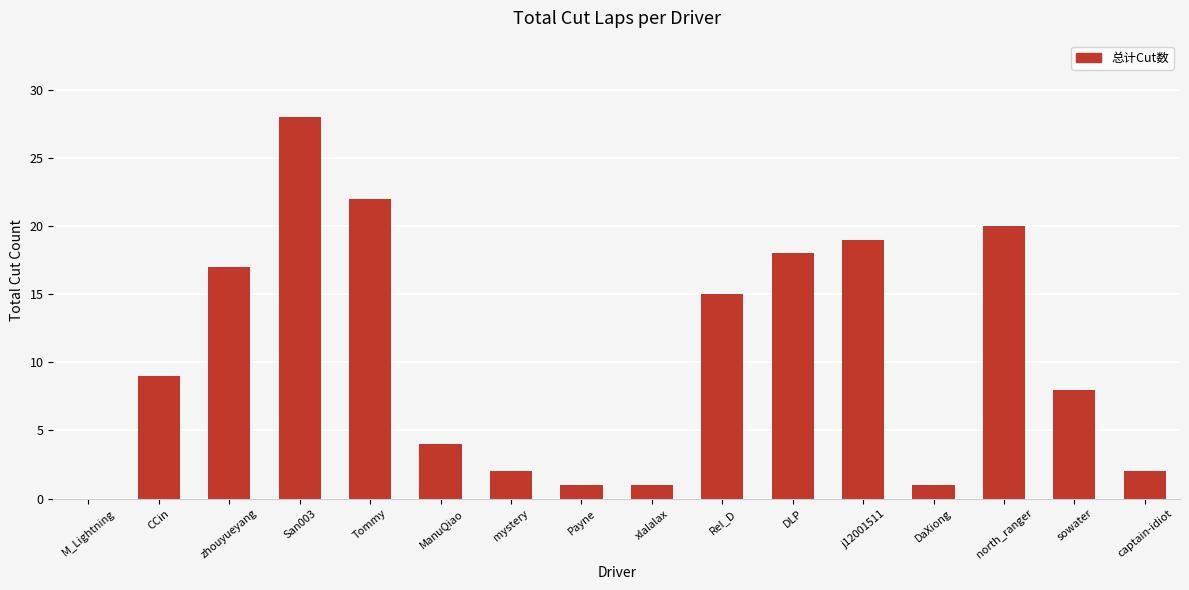

How many categories are shown in the chart?

16